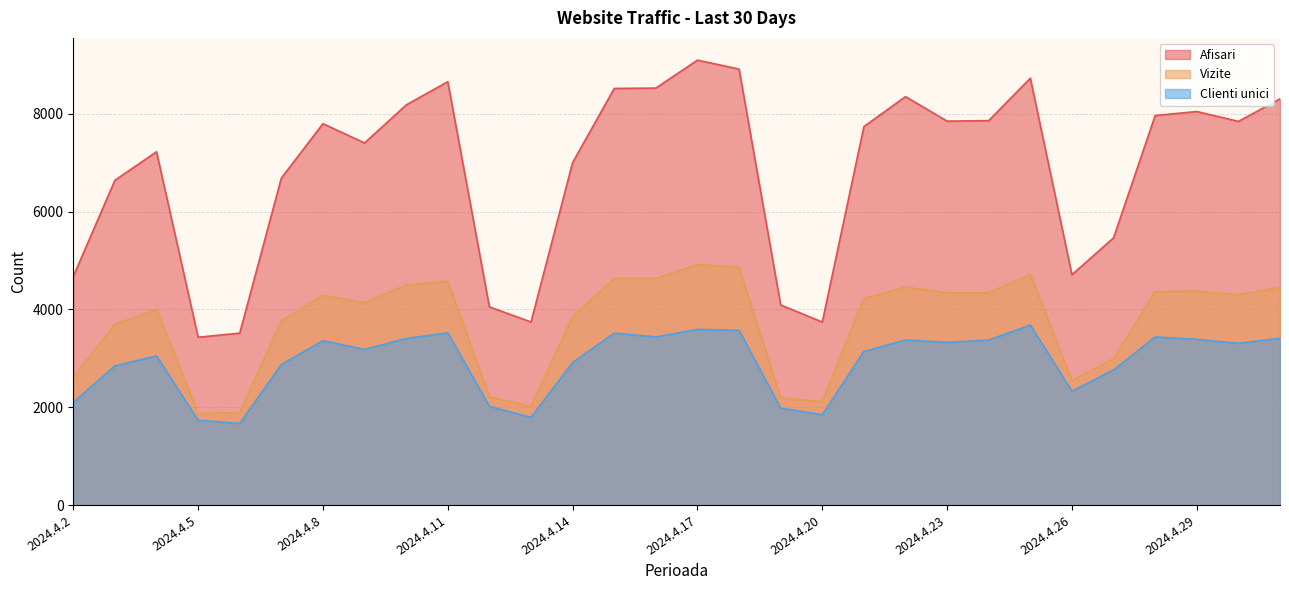

Which series changed the most between 2024.4.4 and 2024.4.27?

Afisari